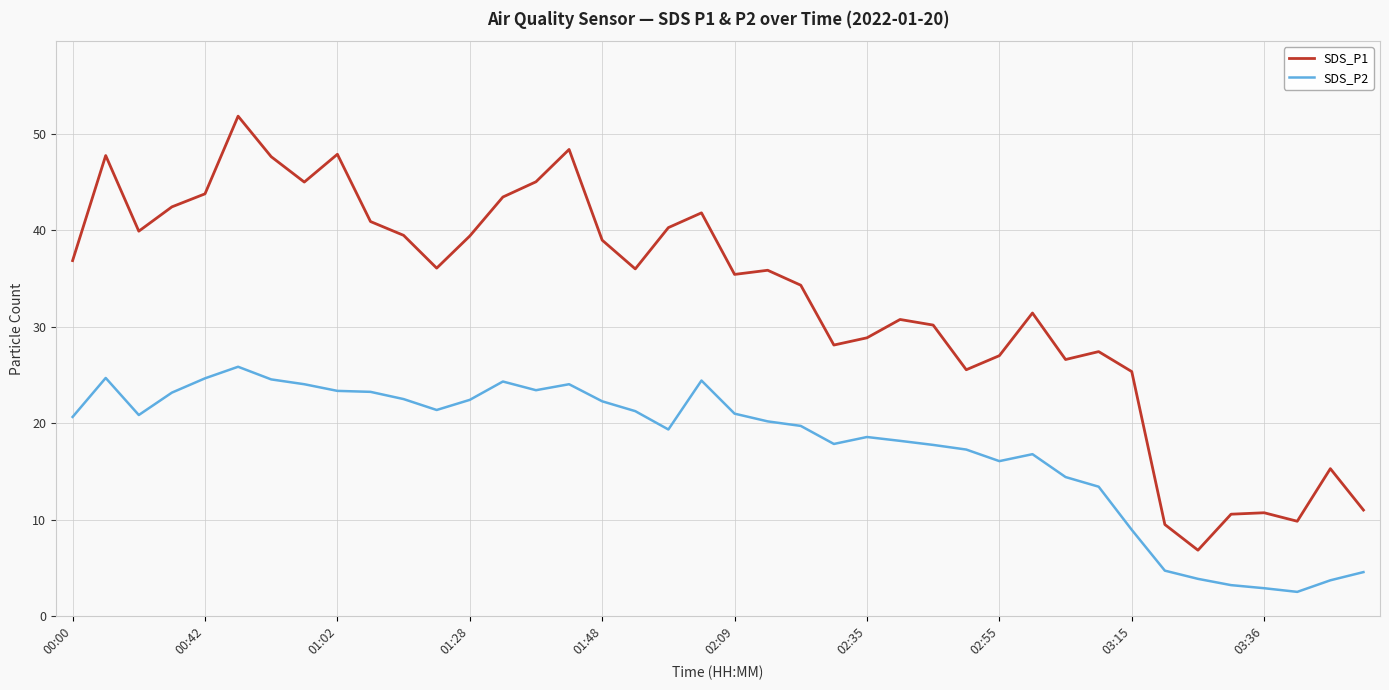

What is the difference between the maximum and minimum values in the SDS_P2 series?

23.3